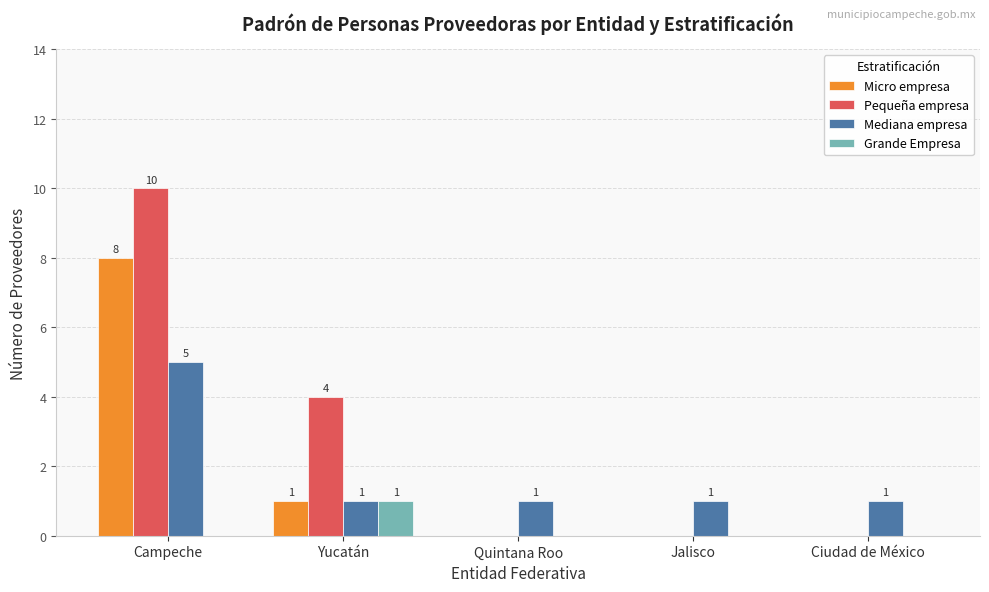

Are the bars horizontal?

No